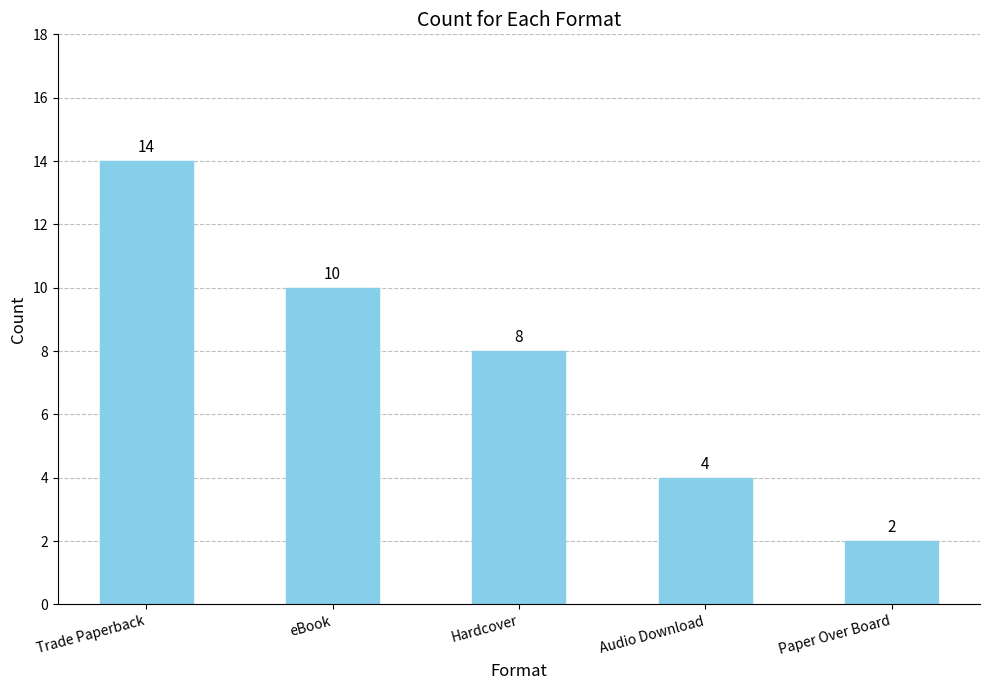

The value at Paper Over Board is 3. True or false?

False